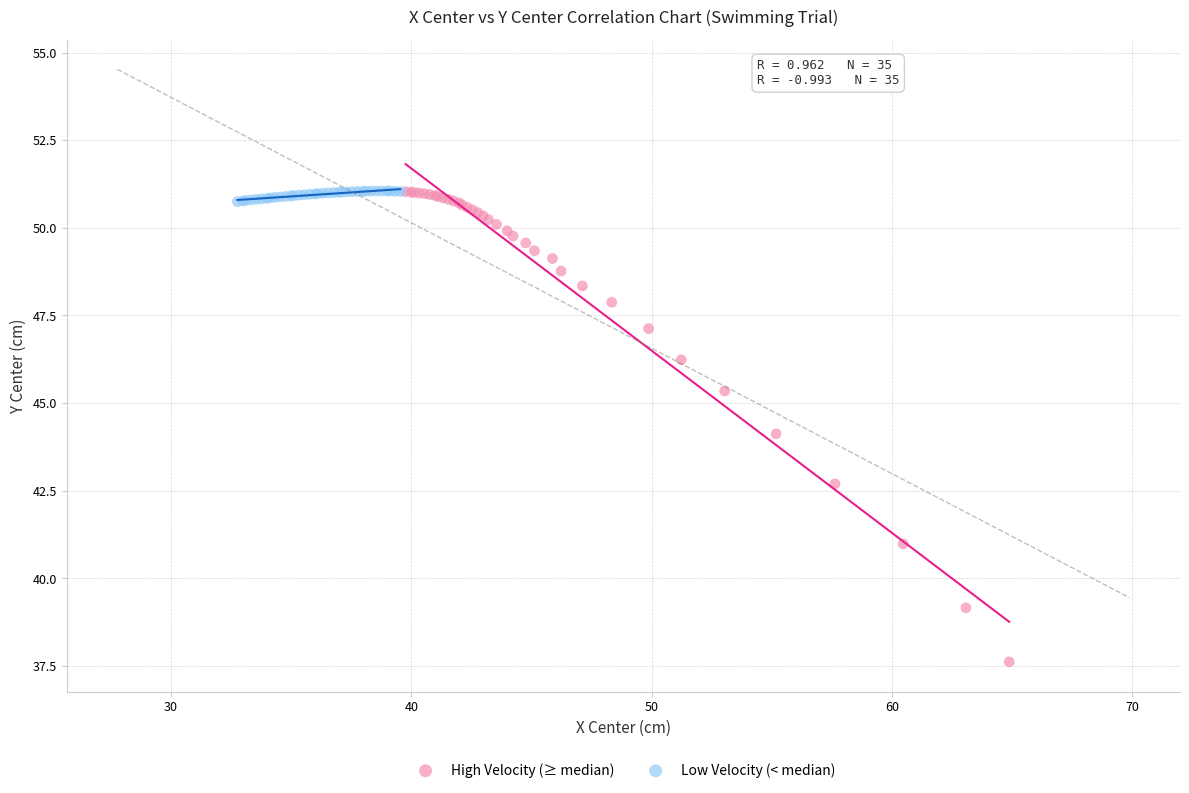

Which series has the largest Y range (max minus min)?

High Velocity (≥ median)